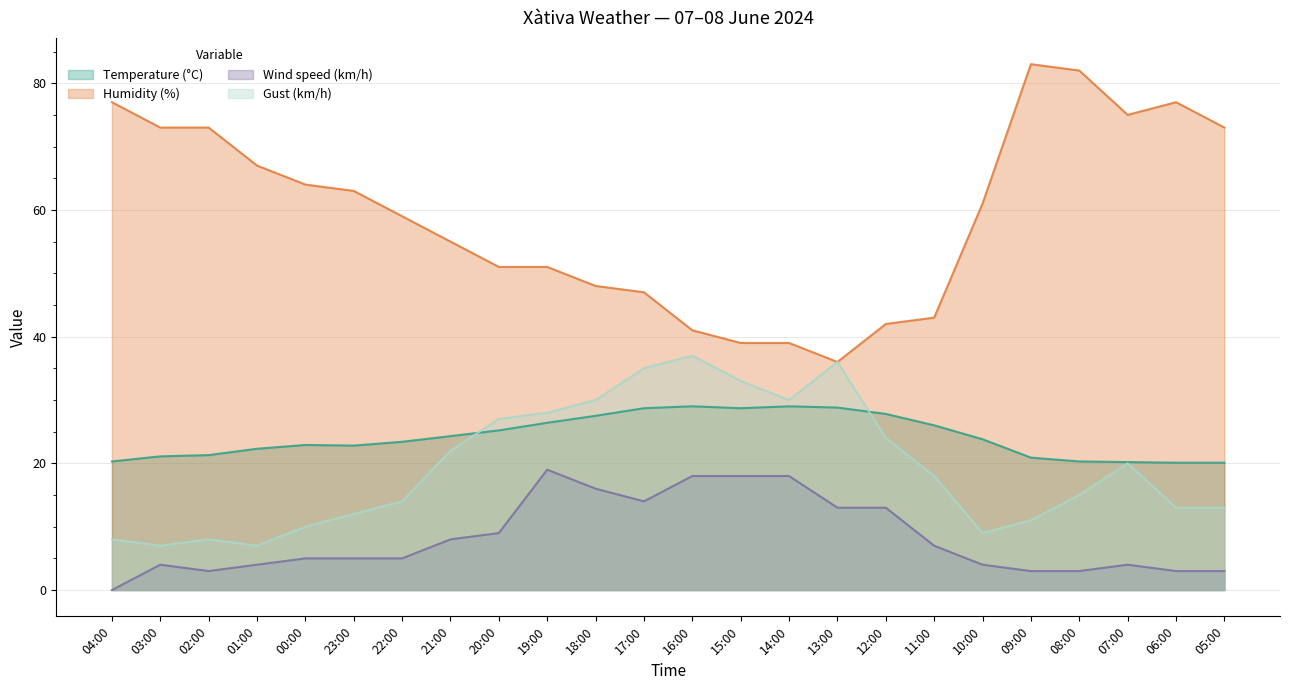

Which series has the largest total across all categories?

Humidity (%)